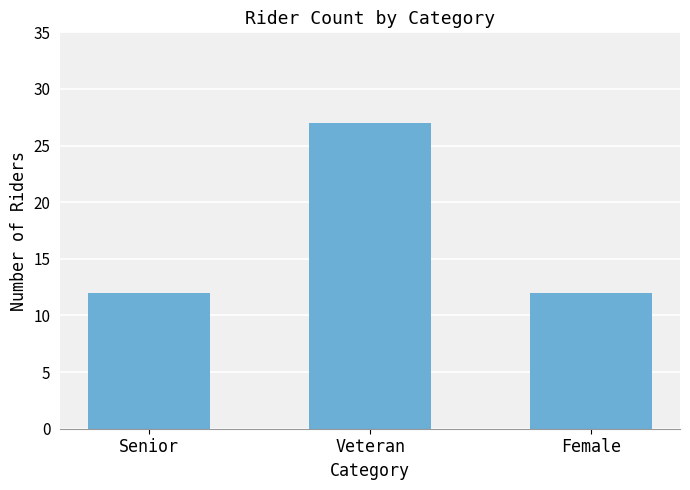

What is the approximate value at Veteran?

27